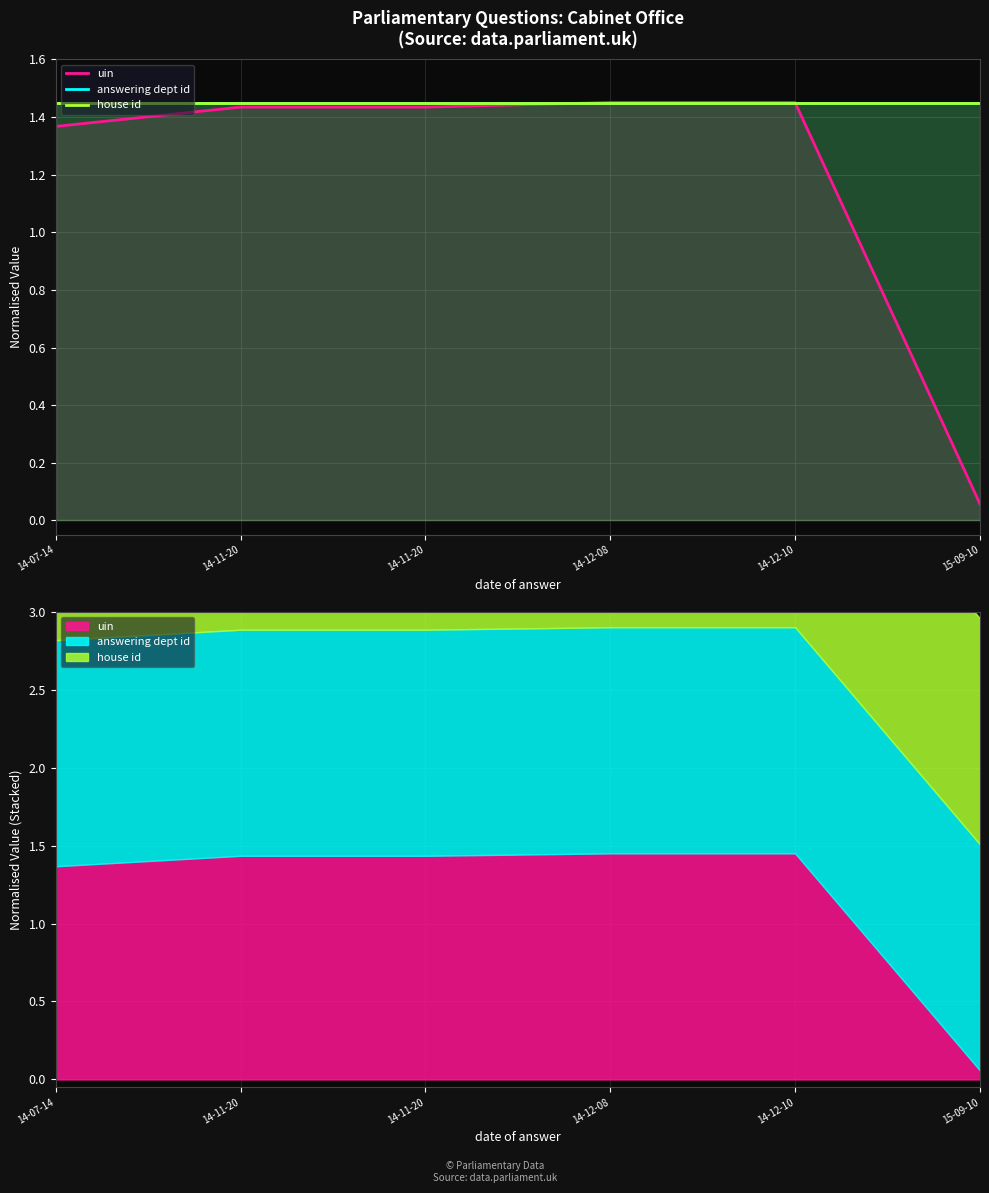

Reading left to right, transcribe all the data shown in this chart.

uin: 14-07-14=1.4	14-11-20=1.4	14-11-20=1.4	14-12-08=1.4	14-12-10=1.4	15-09-10=0.1
answering dept id: 14-07-14=1.4	14-11-20=1.4	14-11-20=1.4	14-12-08=1.4	14-12-10=1.4	15-09-10=1.4
house id: 14-07-14=1.4	14-11-20=1.4	14-11-20=1.4	14-12-08=1.4	14-12-10=1.4	15-09-10=1.4